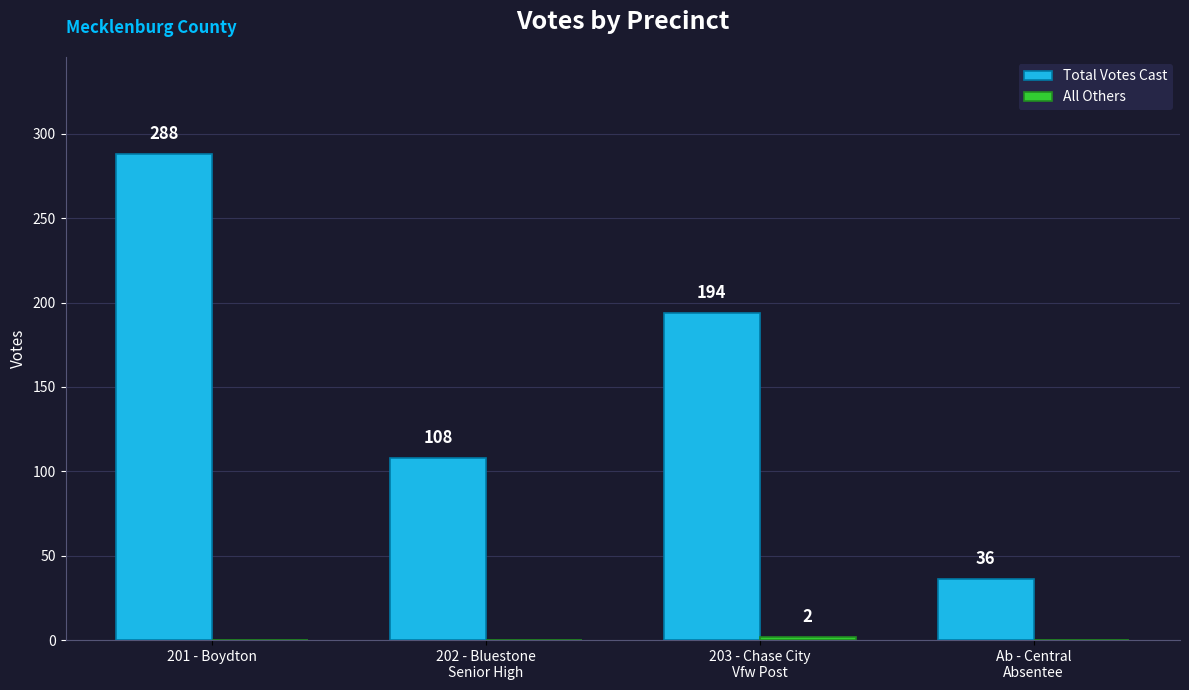

What is the greatest value displayed?

288